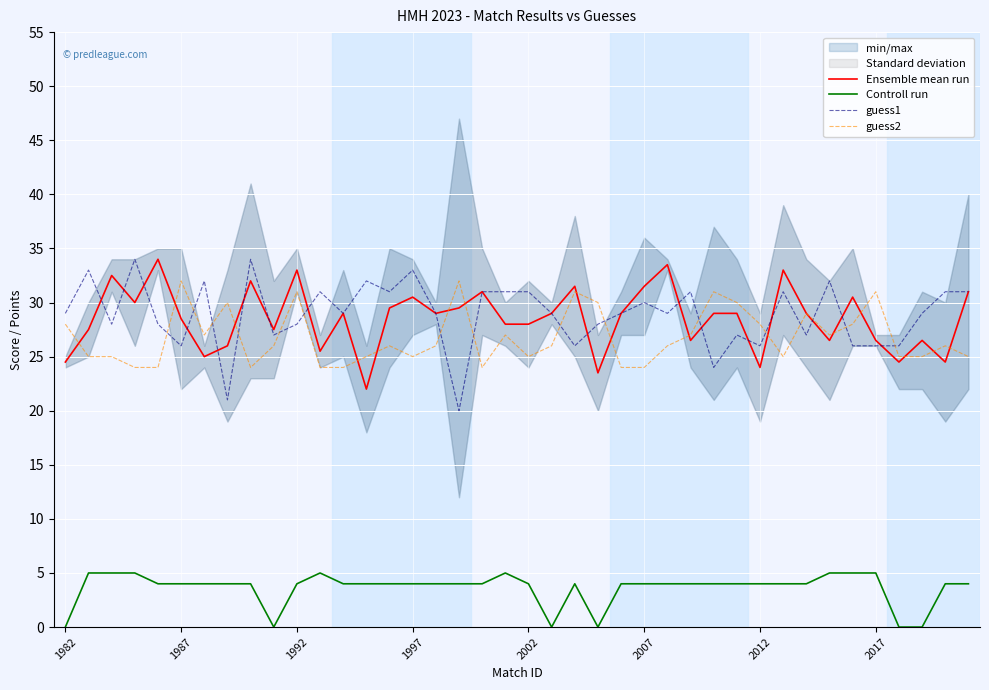

What is the highest value of the Controll run series?

5.0